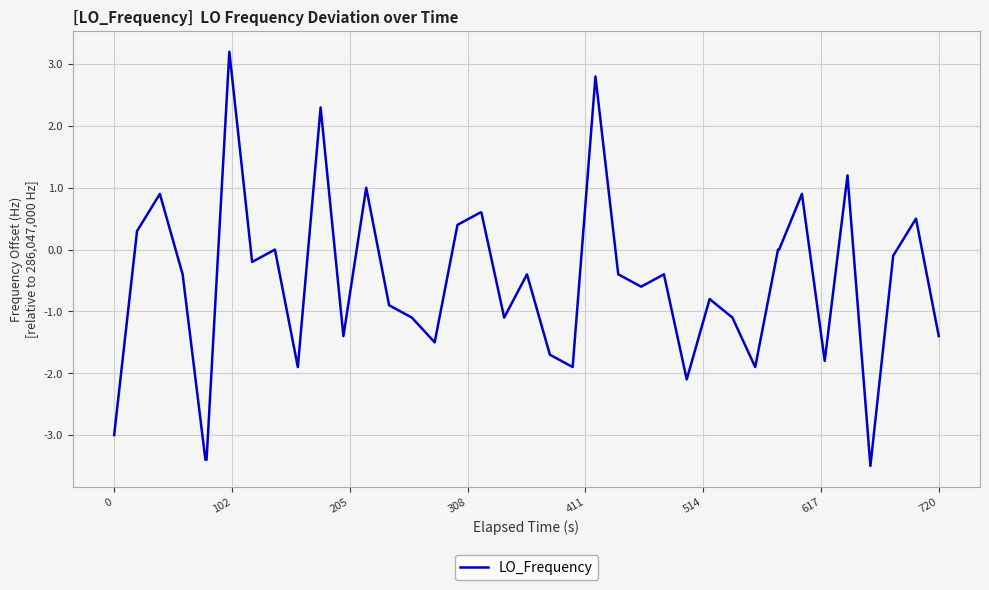

What is the greatest value displayed?

3.2